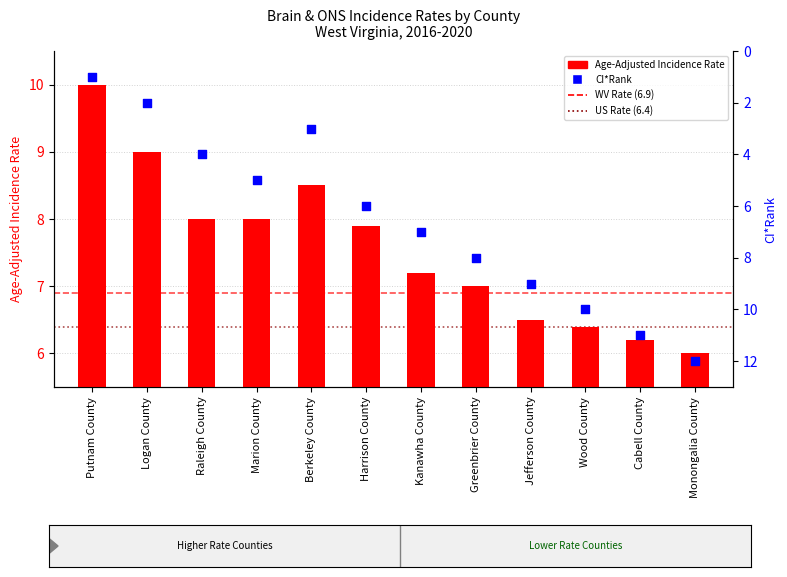

Is the value of Age-Adjusted Incidence Rate at Berkeley County greater than the value of CI*Rank at Berkeley County?

Yes